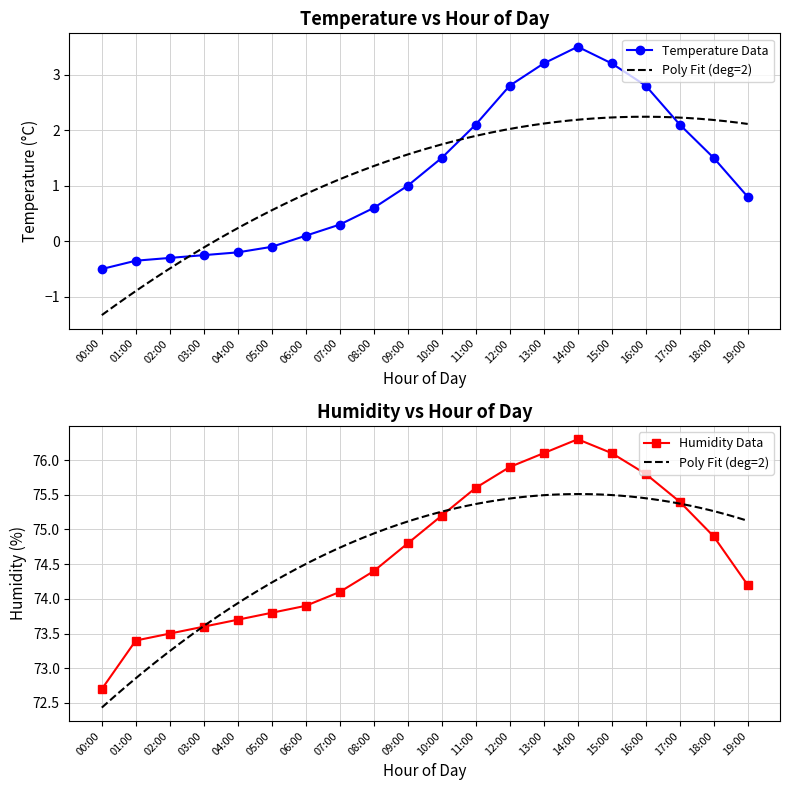

At how many categories does at least one series exceed 39?

20